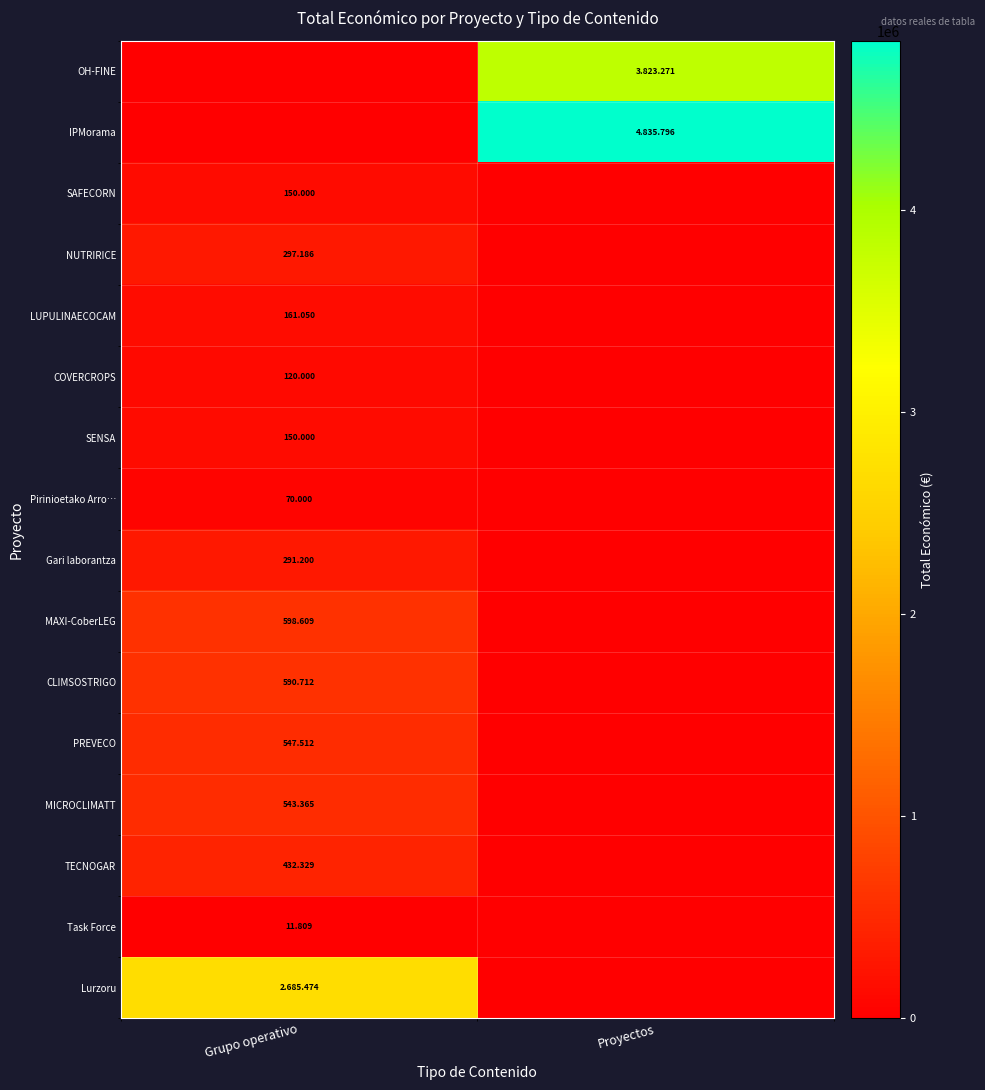

What is the sum of the row_0 values at Proyectos and Grupo operativo?

3823271